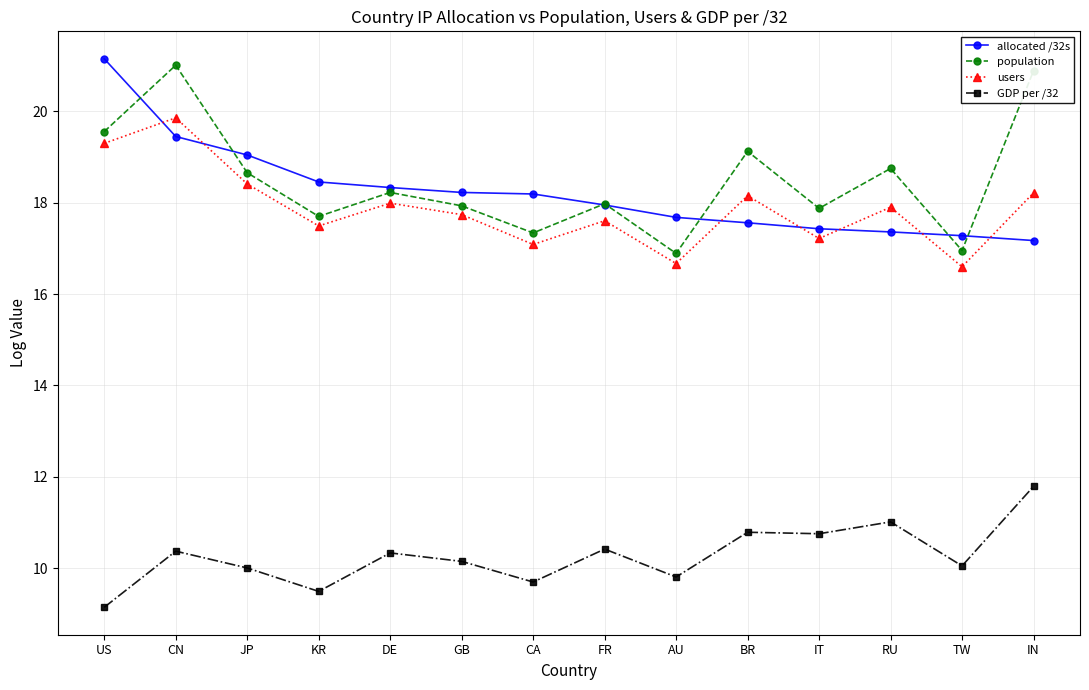

What is the greatest value displayed?

21.2